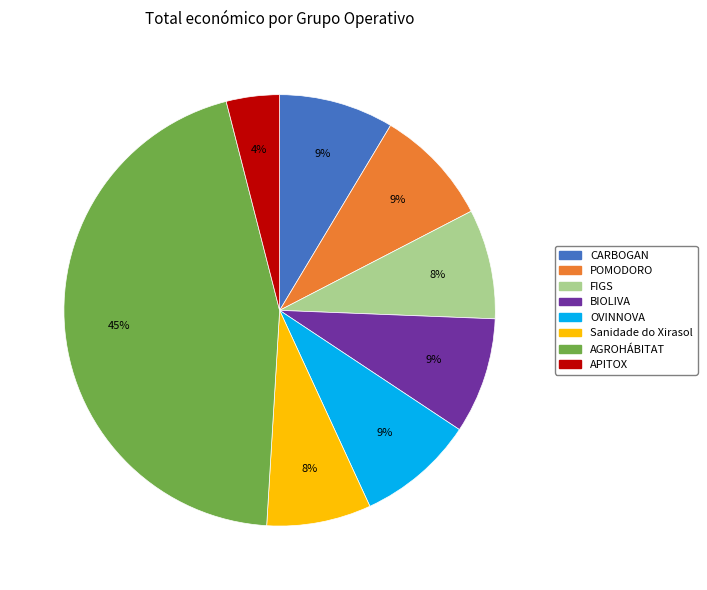

Combined, do Sanidade do Xirasol and AGROHÁBITAT account for over 50%?

Yes